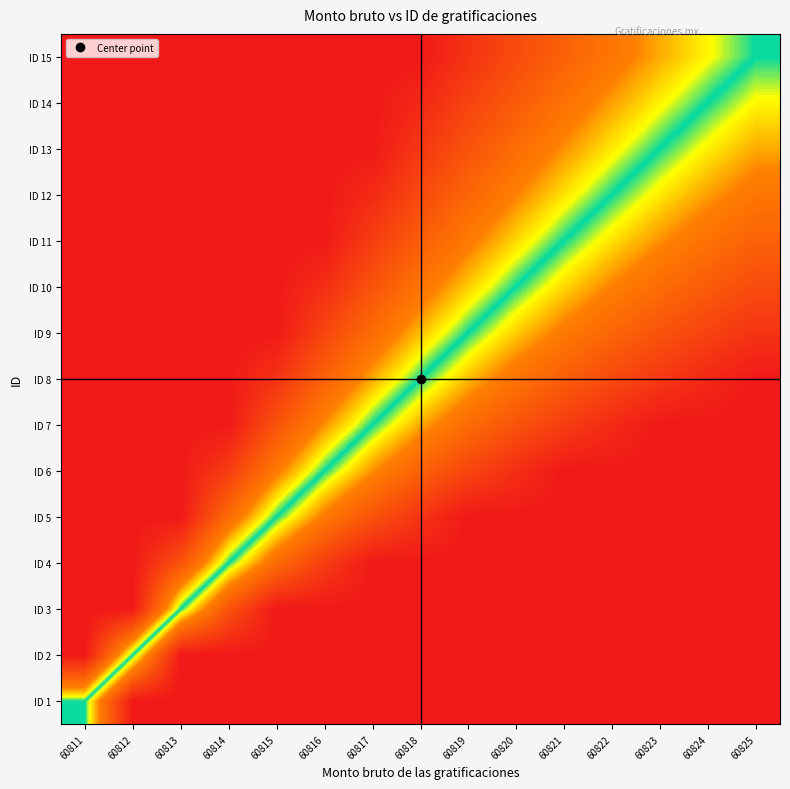

At how many categories does at least one series exceed 0?

15